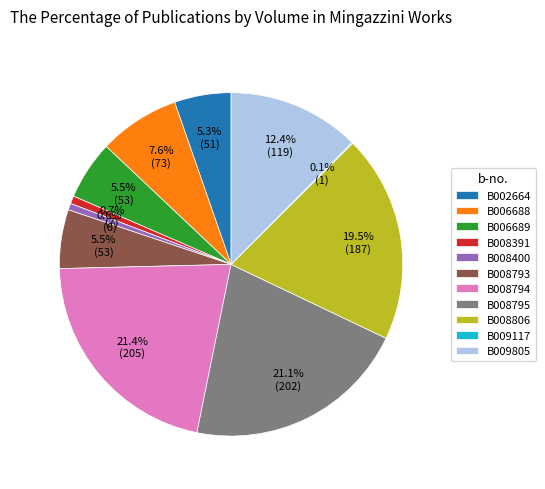

Between B008793 and B006688, which is larger?

B006688